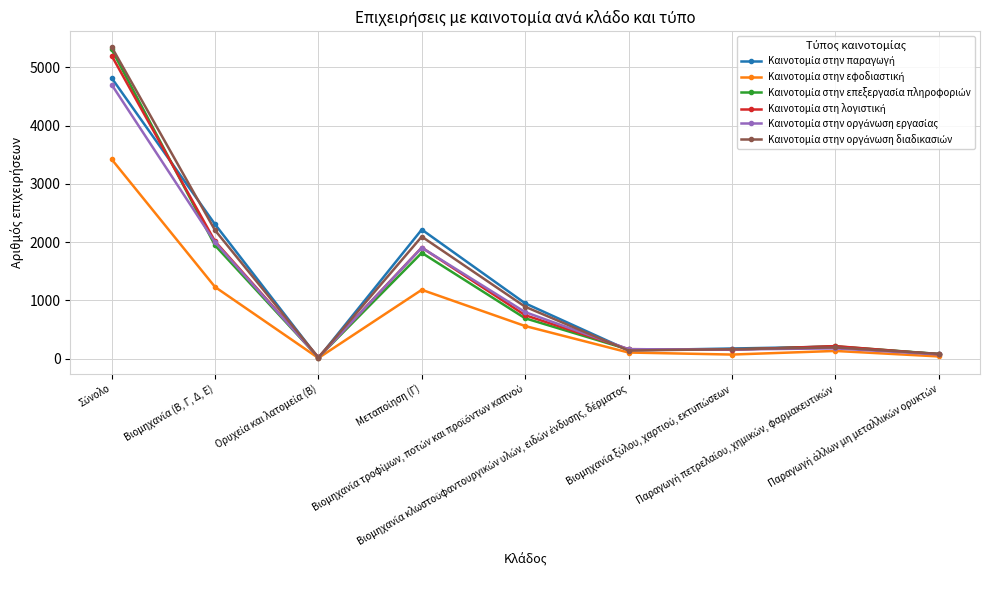

What is the maximum value shown in the chart?

5351